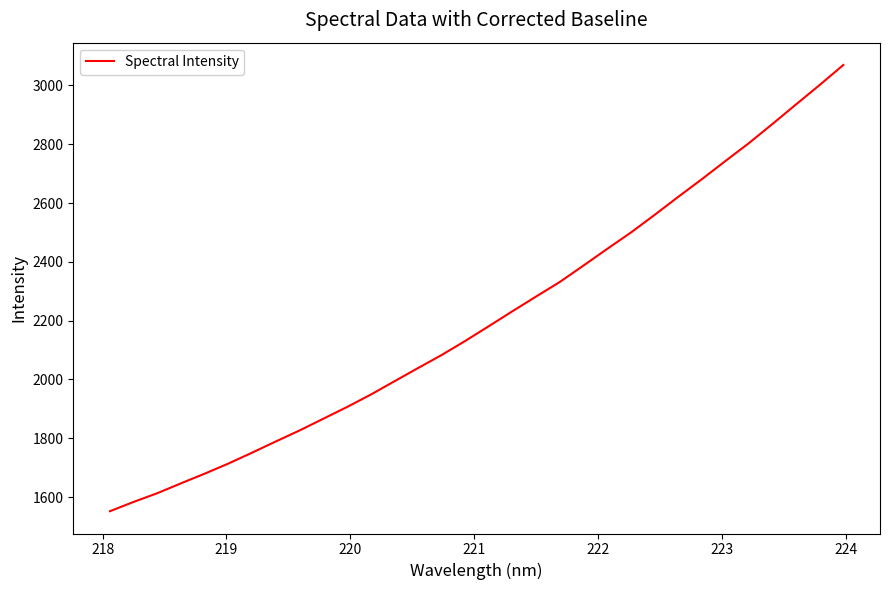

What is the maximum value shown in the chart?

3069.6